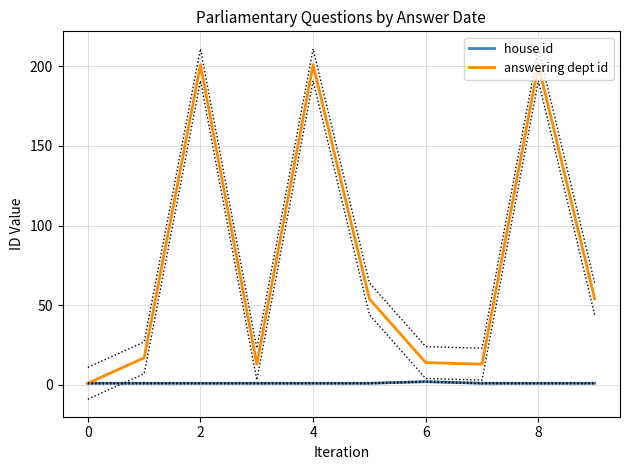

What is the difference between the maximum and second lowest values in the answering dept id series?

188